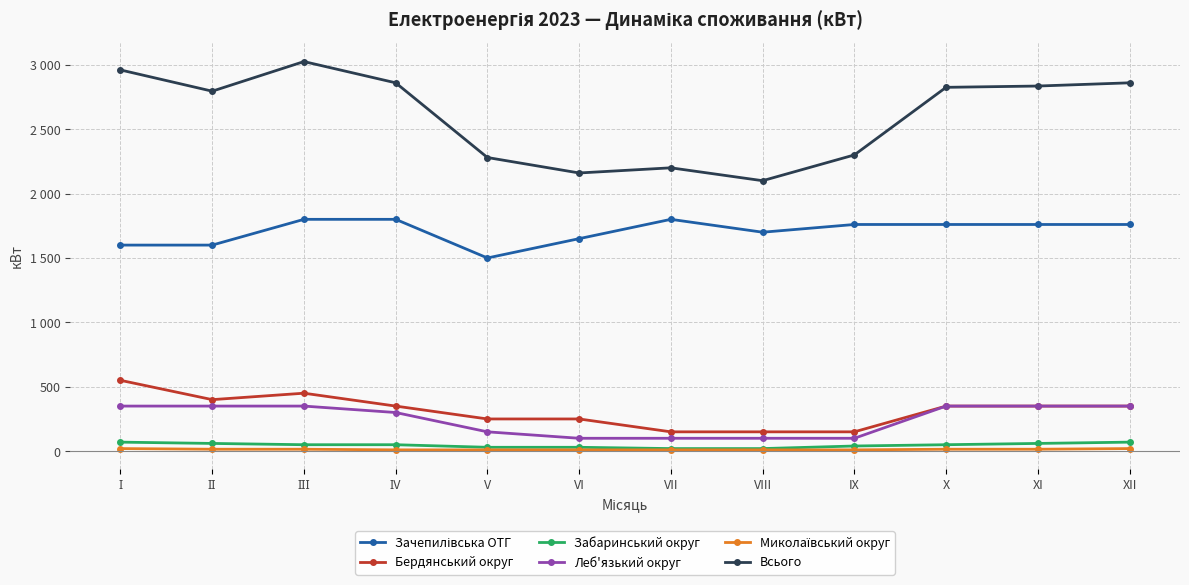

The value of Бердянський округ at XII is 607. True or false?

False